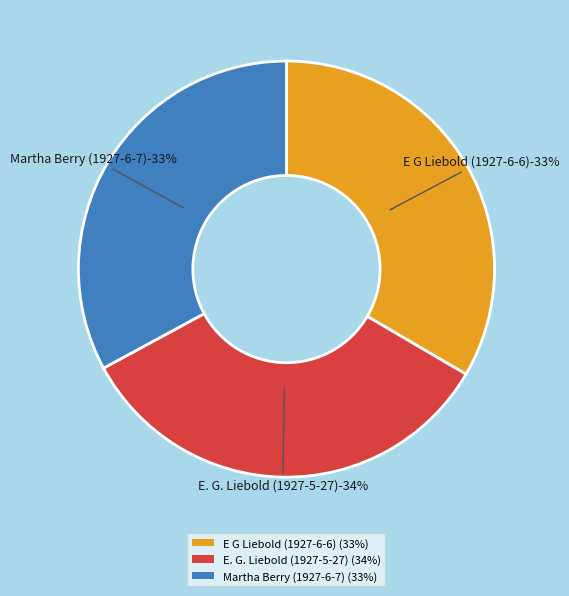

To the nearest percent, what is the average slice percentage?

33%